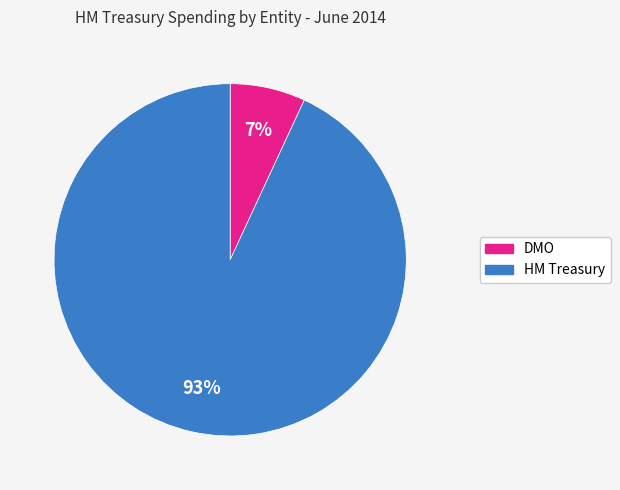

Does any single category account for the majority?

Yes